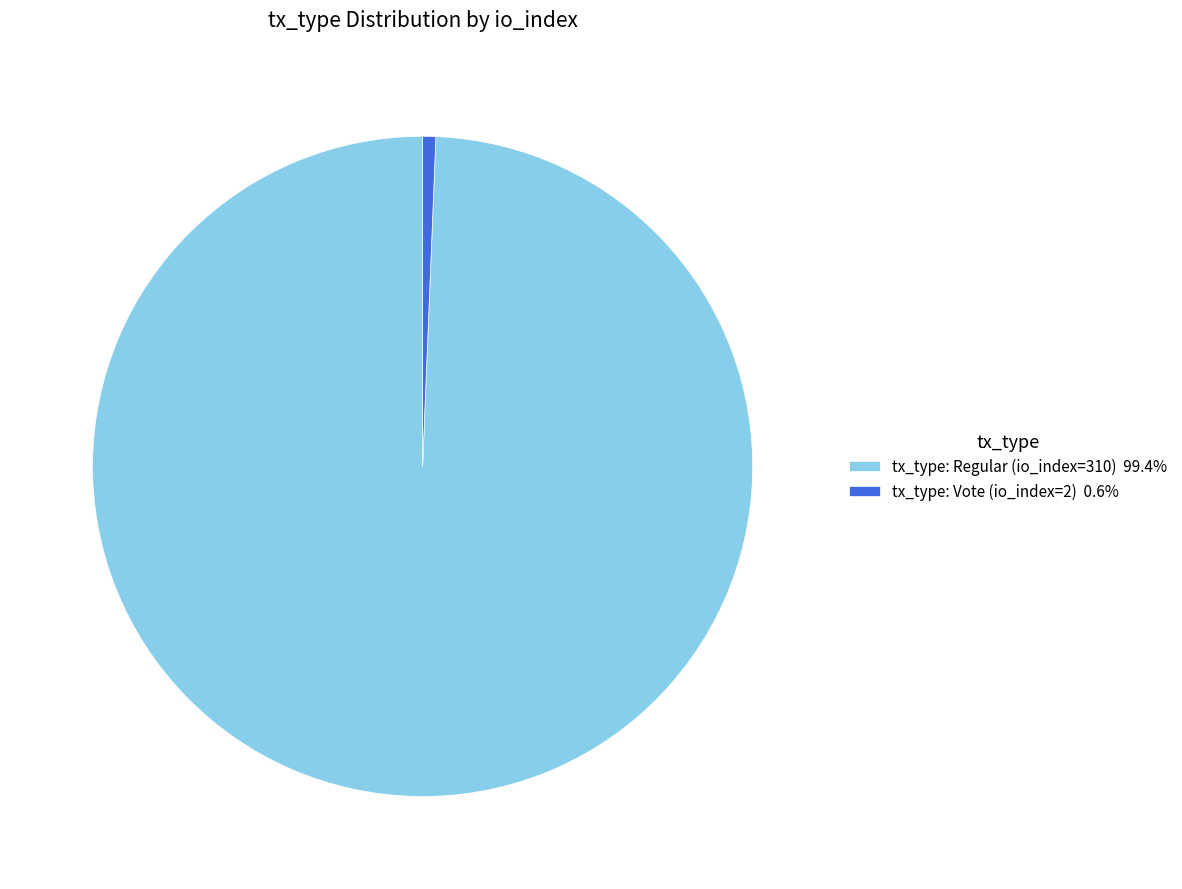

How many segments does this pie chart have?

2